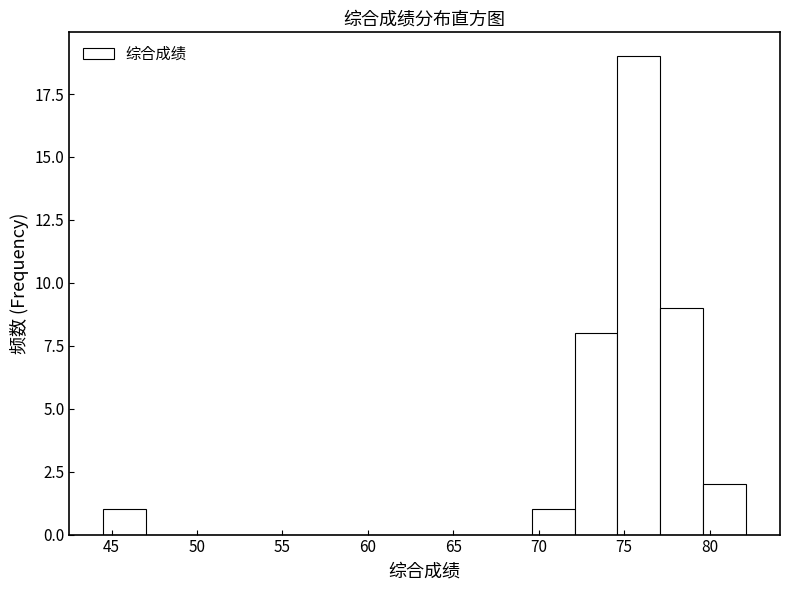

Reading left to right, transcribe this chart: for each bar, give the range it covers on the x-axis and its height. Neither the bar edges nor the heights are printed on the chart, so give them approximately, as read against the axes.

44.5 to 47.0: 1
47.0 to 49.5: 0
49.5 to 52.0: 0
52.0 to 54.5: 0
54.5 to 57.0: 0
57.0 to 59.5: 0
59.5 to 62.0: 0
62.0 to 64.5: 0
64.5 to 67.0: 0
67.0 to 69.5: 0
69.5 to 72.0: 1
72.0 to 74.5: 8
74.5 to 77.0: 19
77.0 to 79.5: 9
79.5 to 82.0: 2